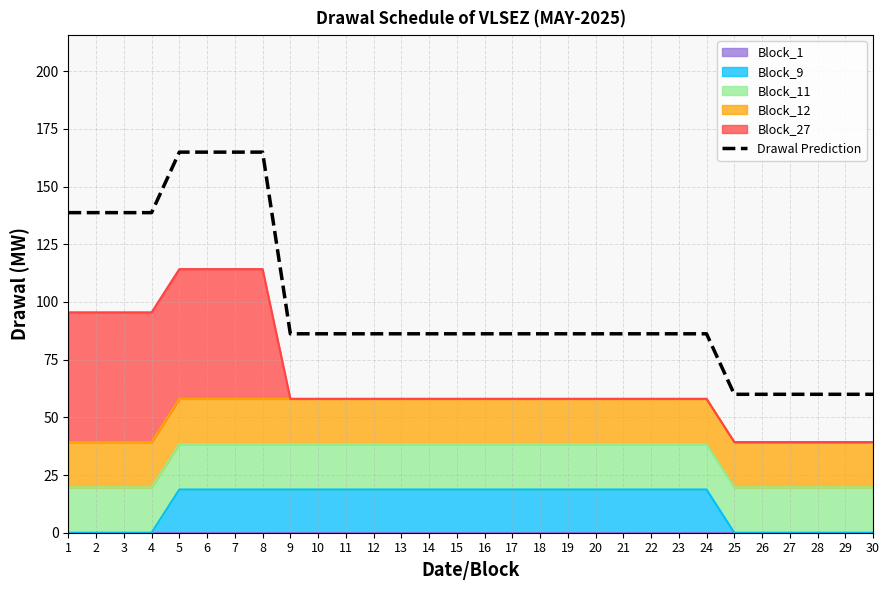

What value does the data have at 3?

138.7